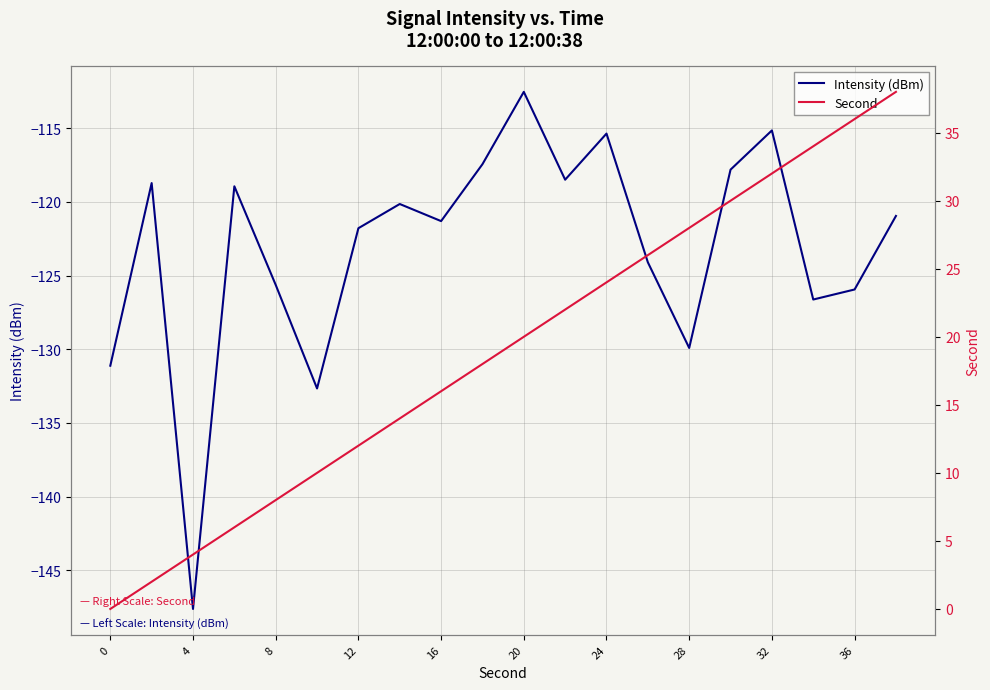

At which label does Intensity (dBm) reach its minimum?

4